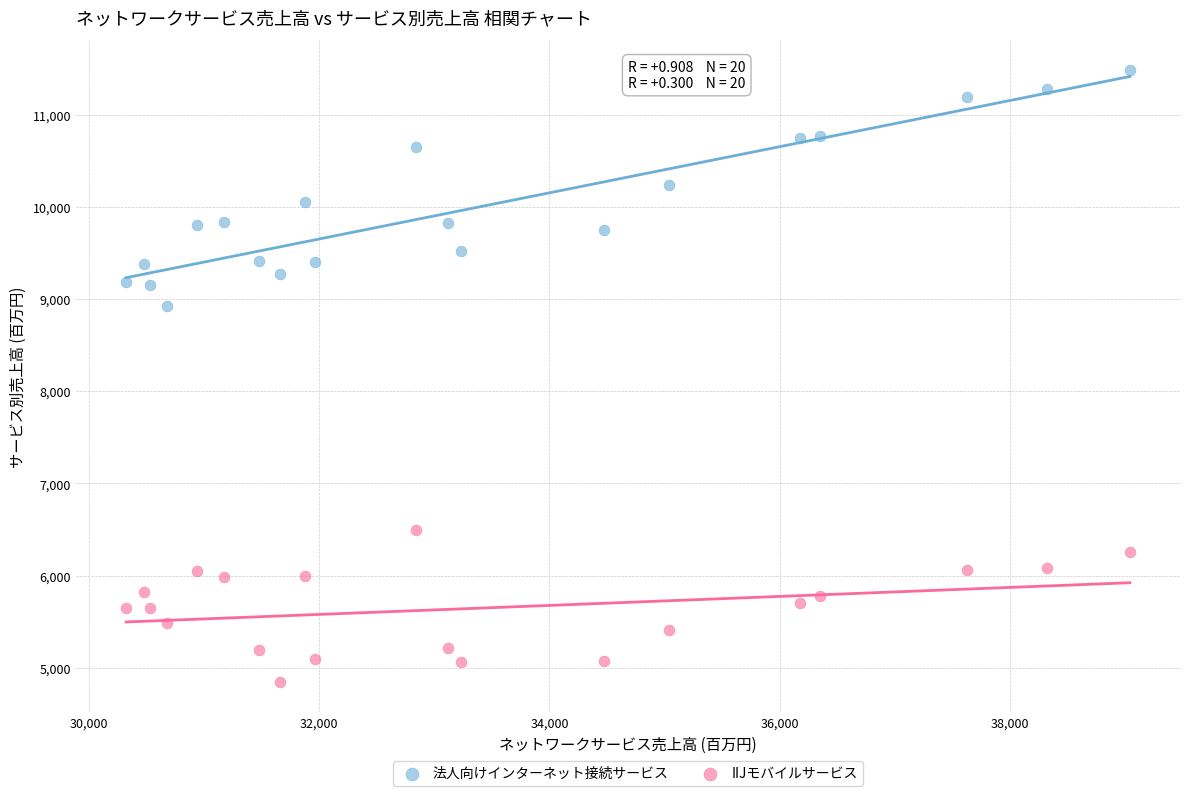

Across all data points, what is the range of X values (max minus min)?

8723.3